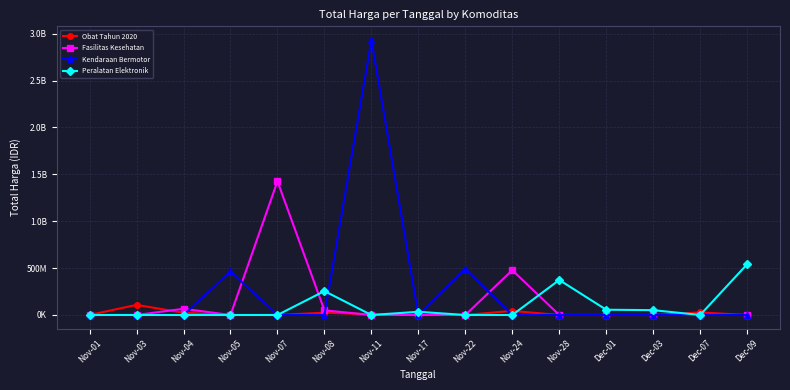

What are all the series names shown in the legend?

Obat Tahun 2020, Fasilitas Kesehatan, Kendaraan Bermotor, Peralatan Elektronik